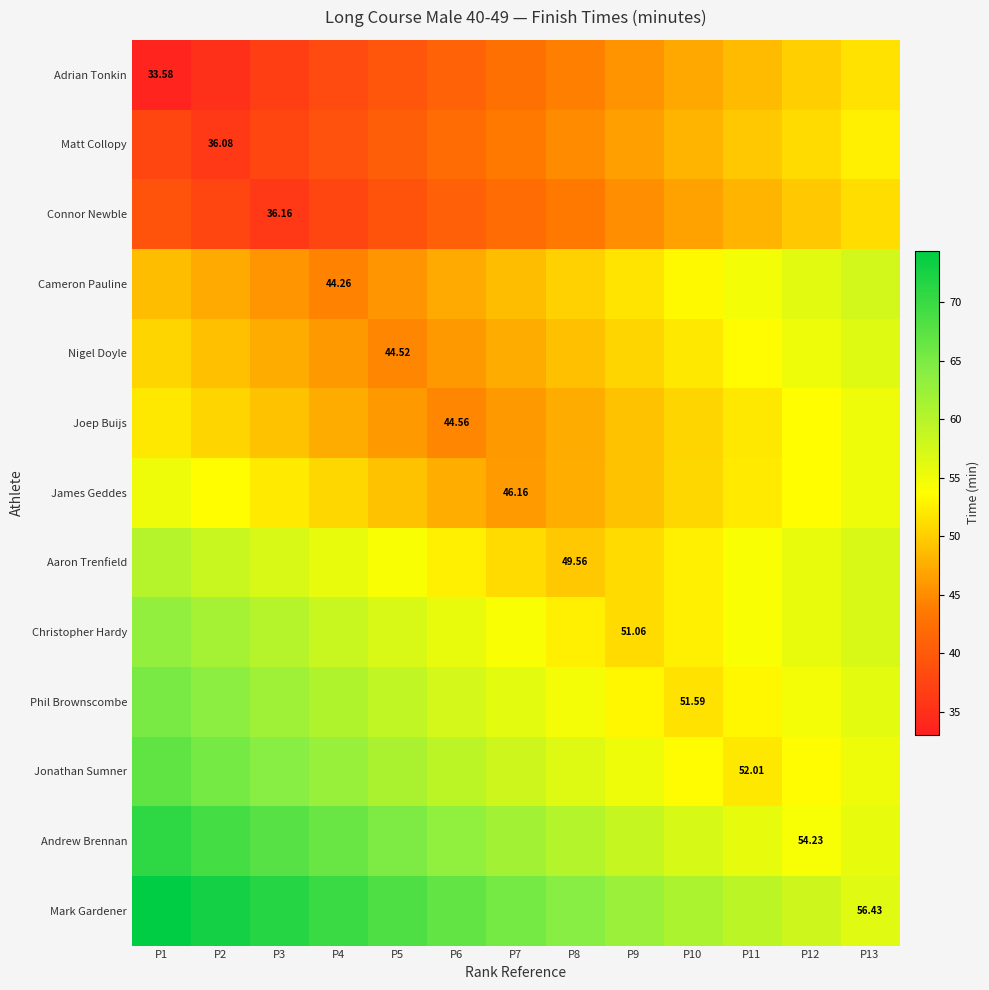

At how many categories does at least one series exceed 43?

13